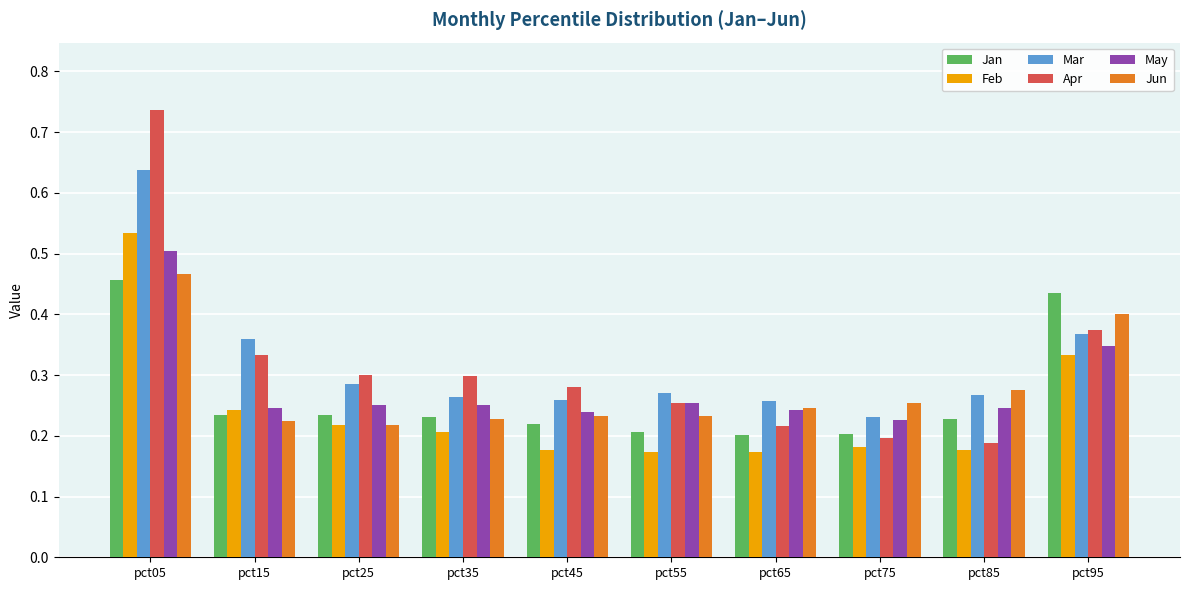

How many Mar values are between 0 and 1?

10